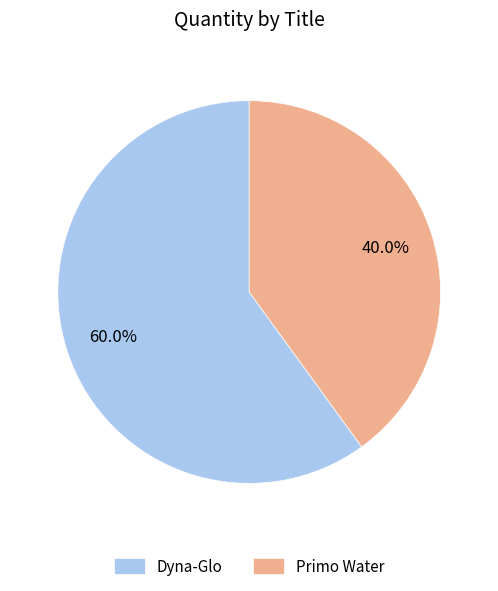

Which has a higher value, Primo Water or Dyna-Glo?

Dyna-Glo